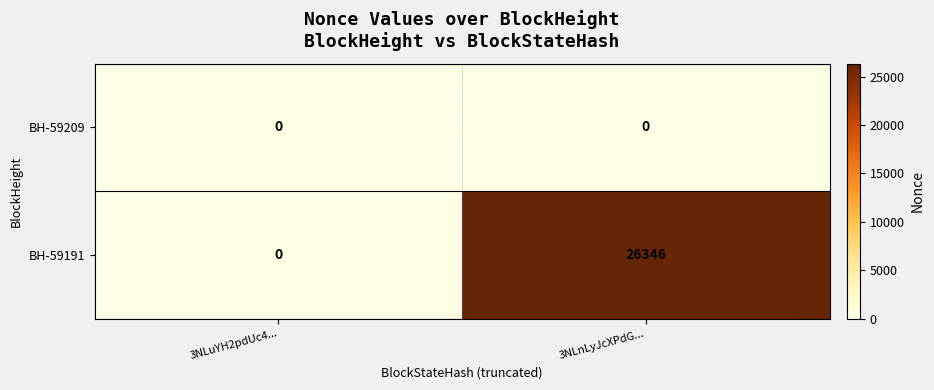

True or false: BH-59191 has a value of 0 at 3NLuYH2pdUc4....

True